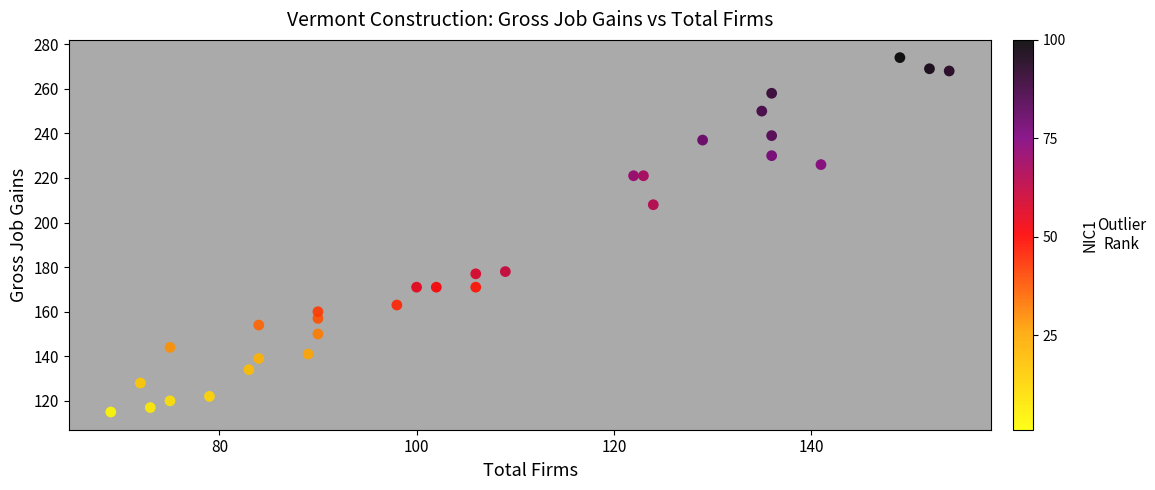

What is the range of X values (max minus min)?

85